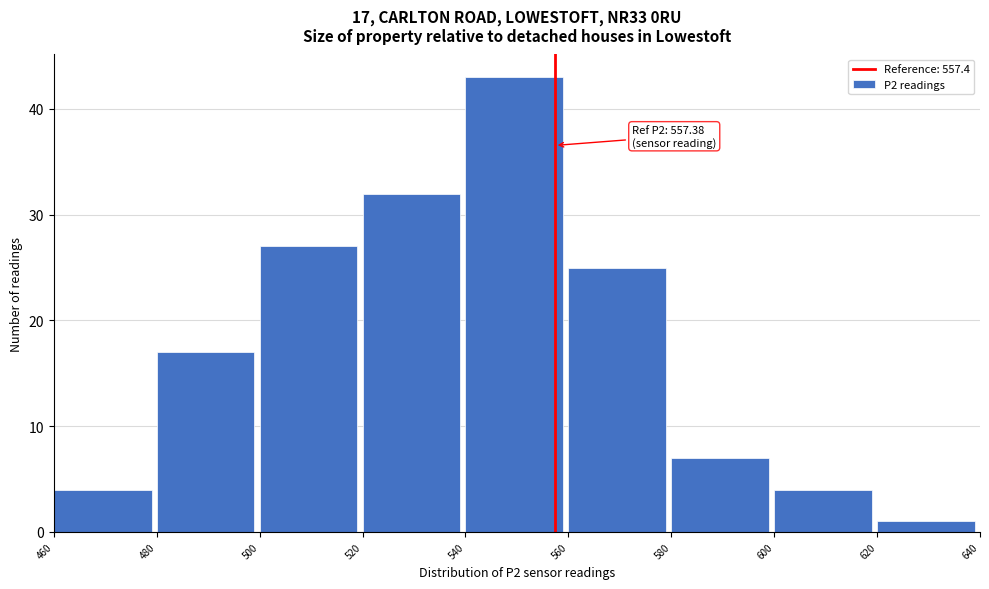

Over which range of the x-axis is the bar tallest?

540 to 560